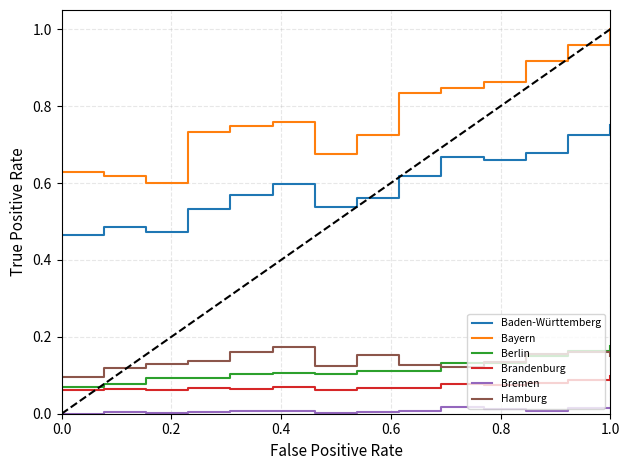

Which series has the largest range (max minus min)?

Bayern